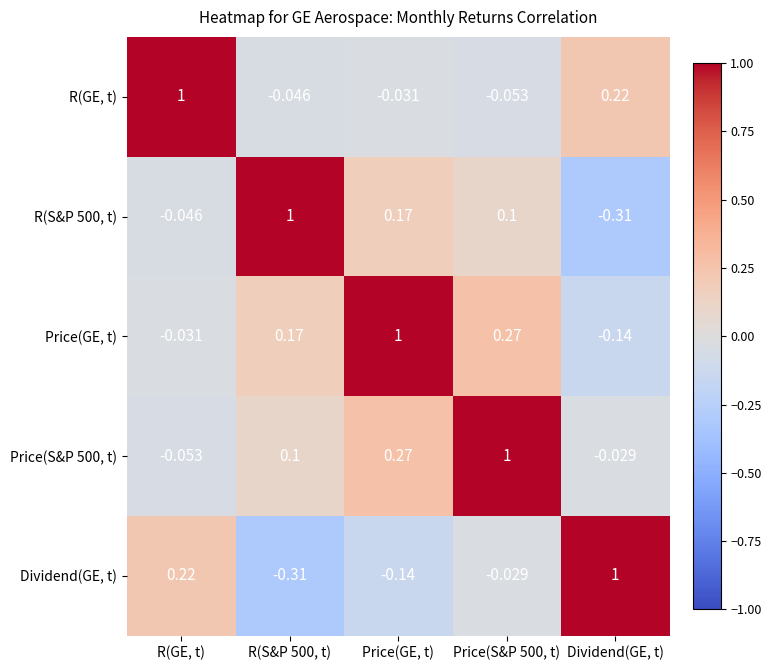

At which label does R(GE, t) first exceed 0?

R(GE, t)